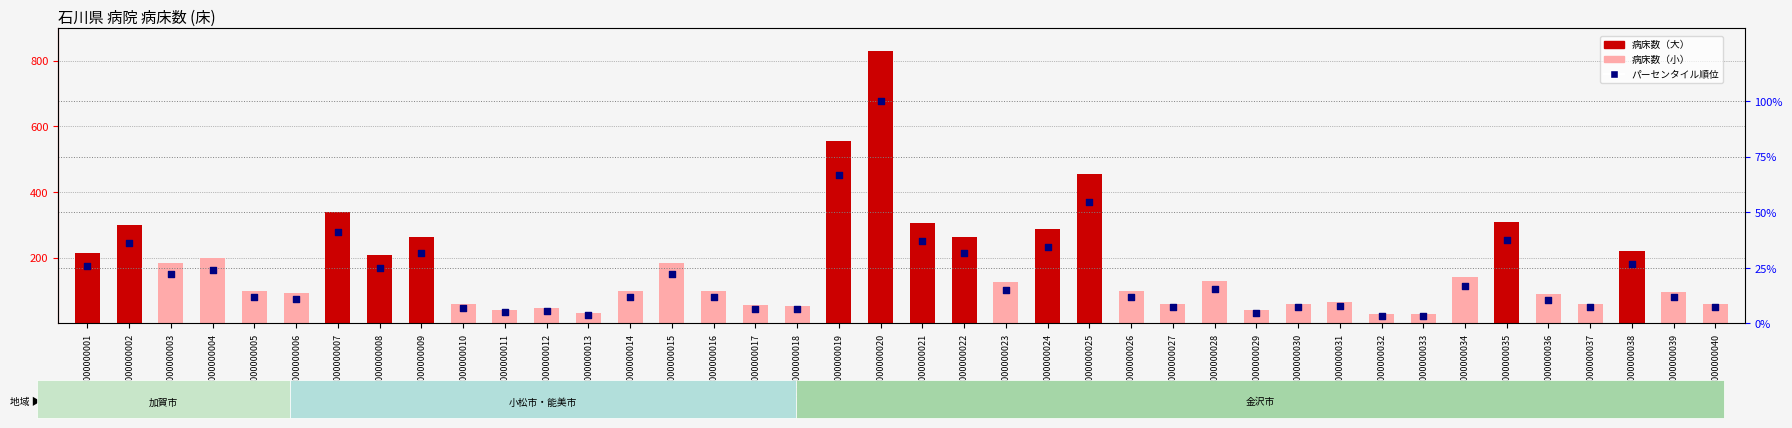

Which series contains the lowest Y value?

パーセンタイル順位